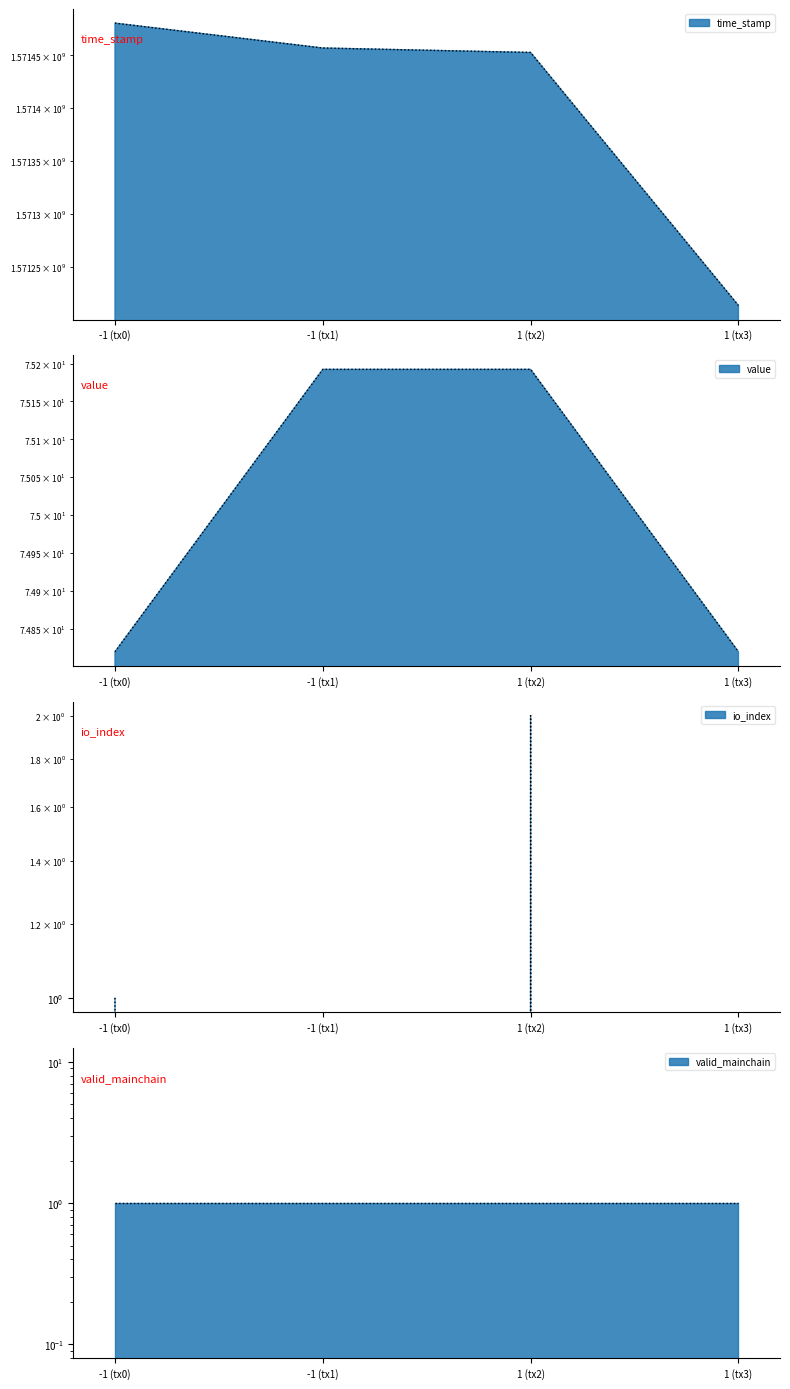

Which category has the lowest value in the time_stamp series?

1 (tx3)